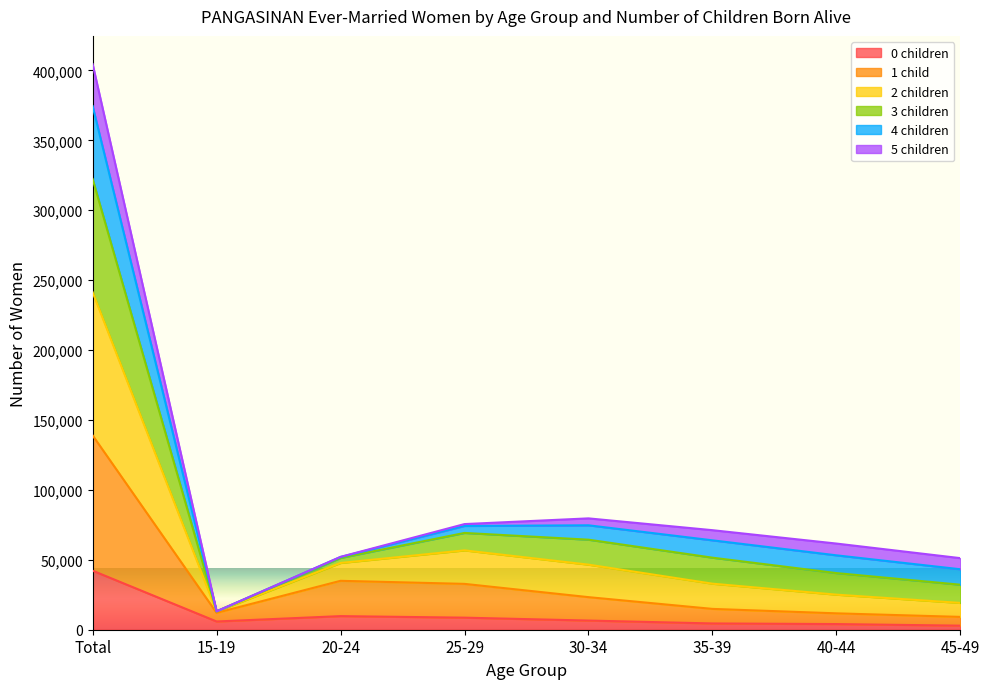

What position from the right is 40-44?

2